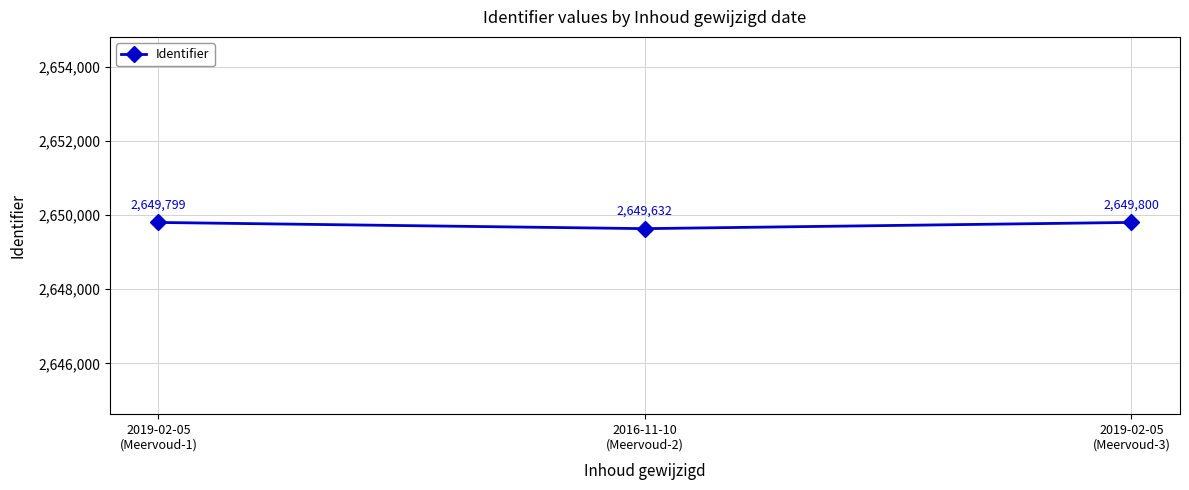

How many lines are shown in the chart?

1